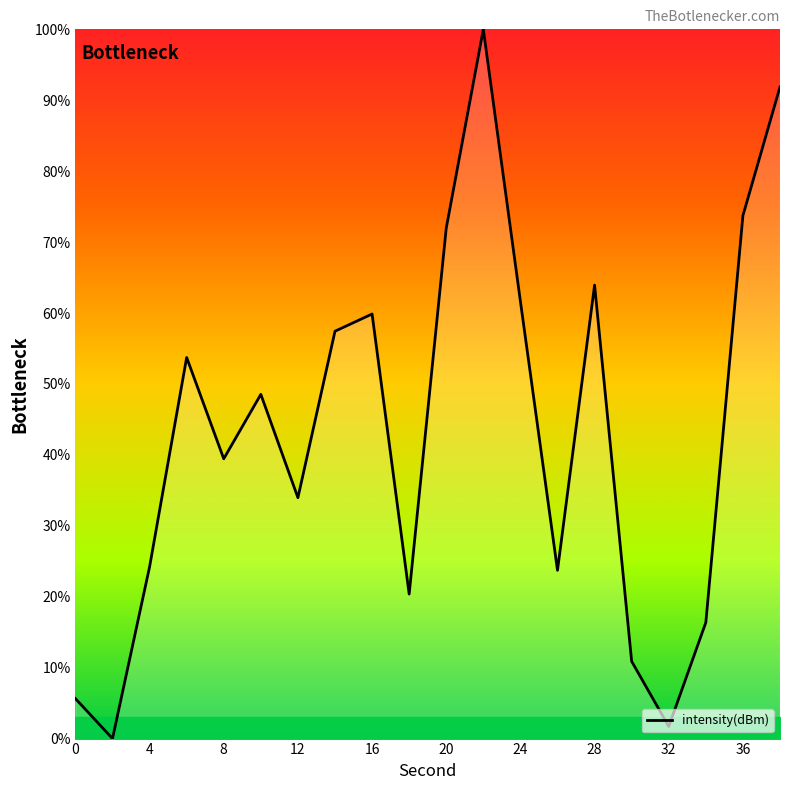

What is the maximum value shown in the chart?

100.0